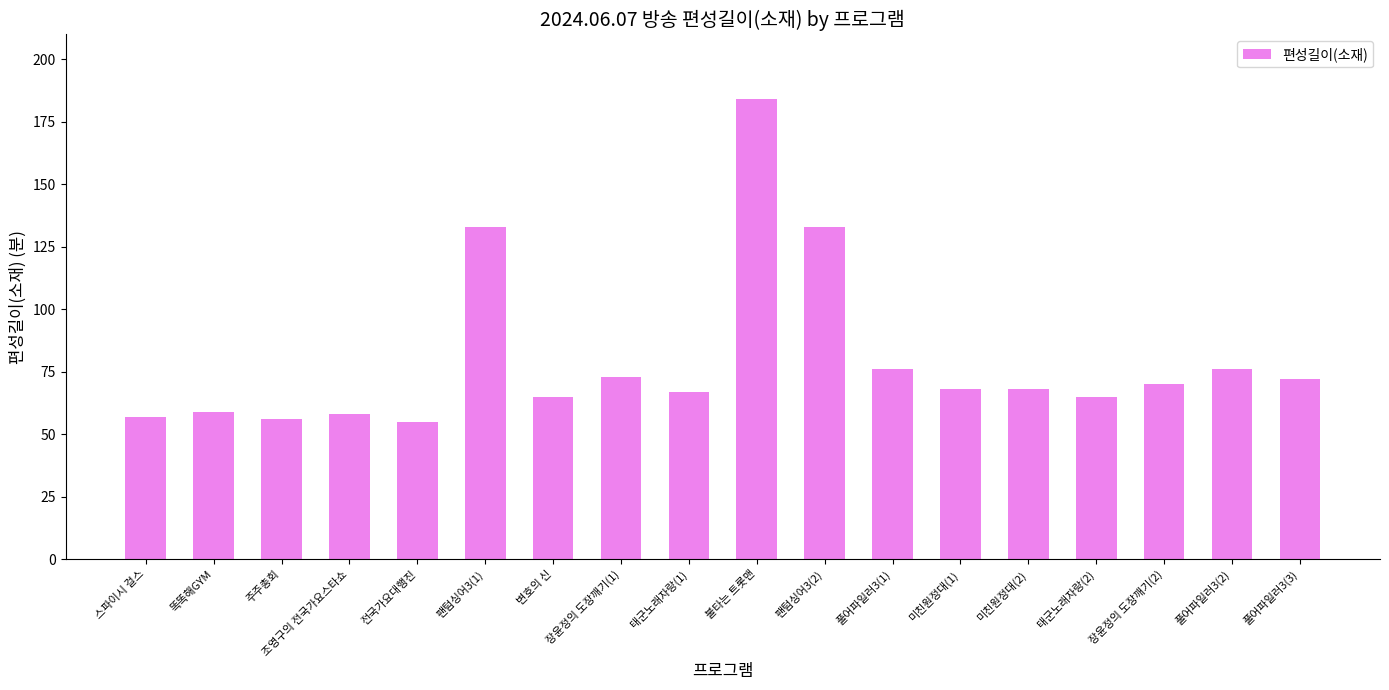

What is the sum of all values?

1435